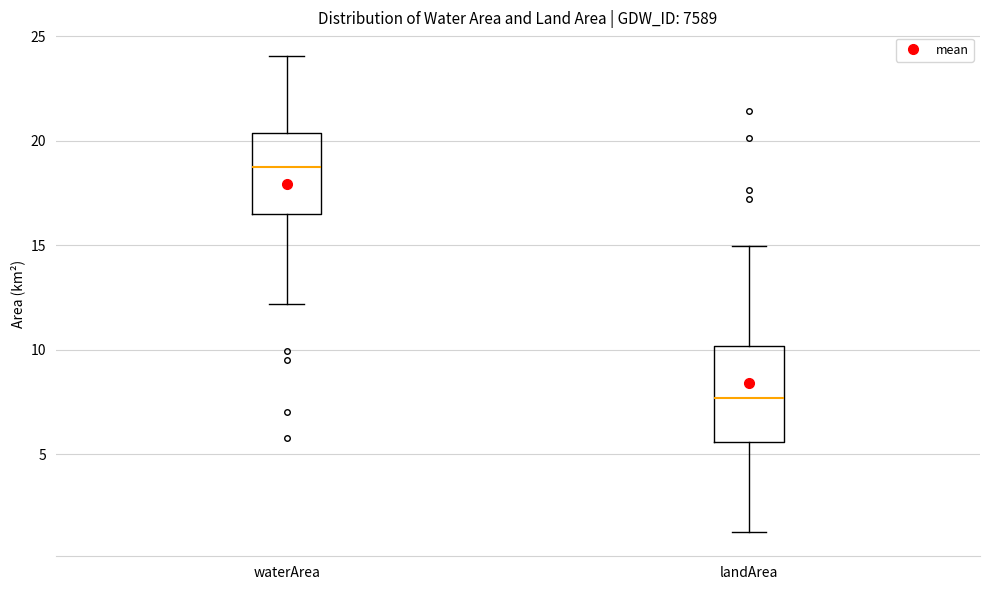

Reading left to right, transcribe this box plot: for each box, give where its median line is, the range the box spans, and where its two whiskers end, as read against the y-axis. The values are not printed on the chart, so give them approximately, as read against the axis.

waterArea: median 19.0, box 16.5 to 20.5, whiskers 12.0 to 24.0
landArea: median 7.5, box 5.5 to 10.0, whiskers 1.5 to 15.0